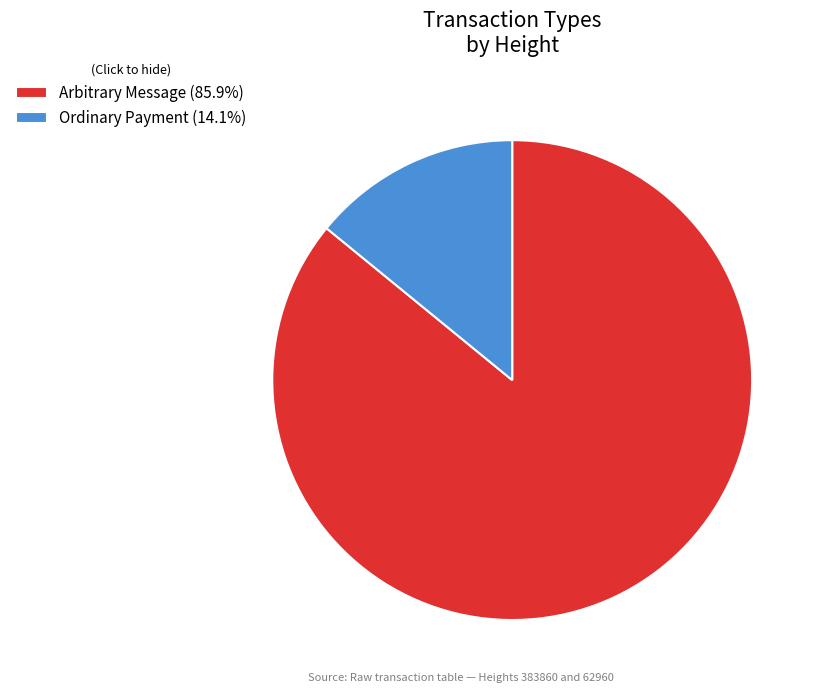

Do Arbitrary Message (85.9%) and Ordinary Payment (14.1%) together represent more than half of the pie?

Yes